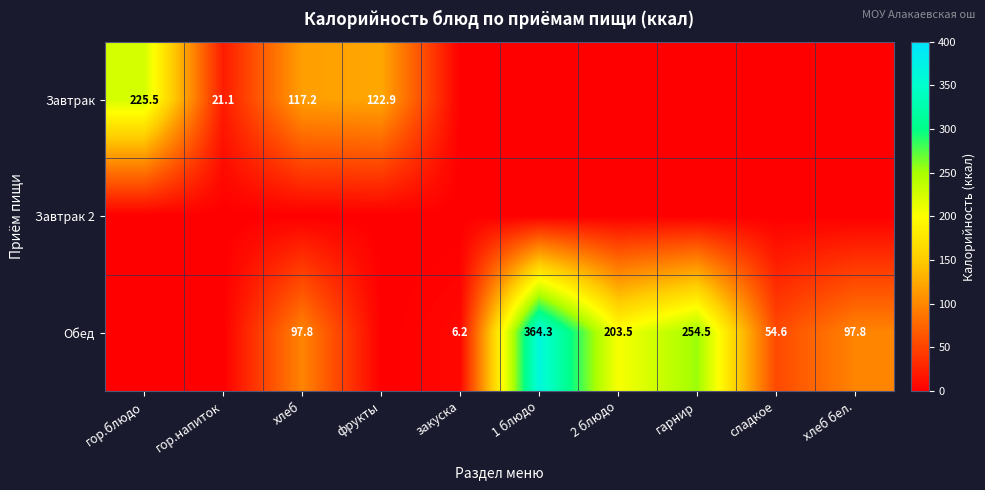

The Завтрак series shows 117.2 at хлеб. True or false?

True